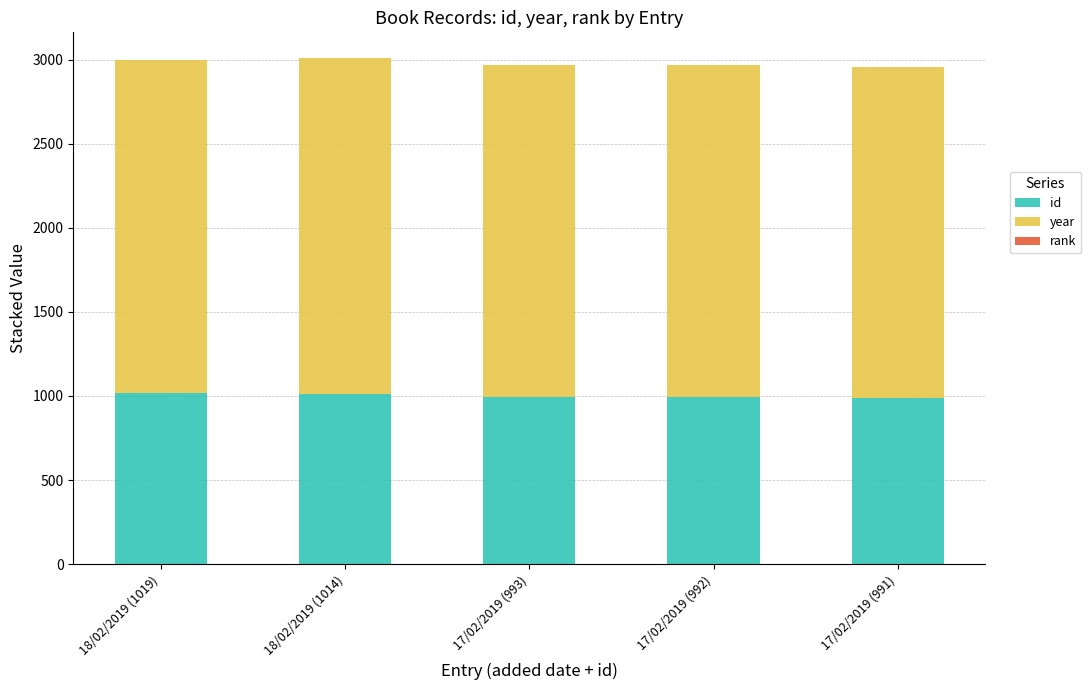

The value of id at 18/02/2019 (1019) is 1417. True or false?

False